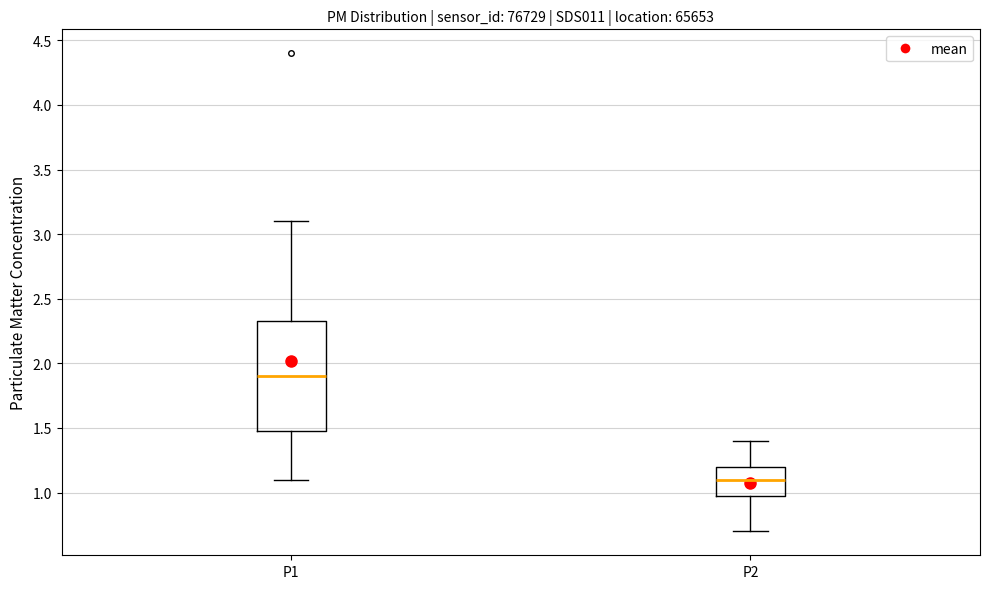

Where does the median line of the box for P1 sit on the y-axis? The values are not printed on the chart, so give them approximately, as read against the axis.

1.90